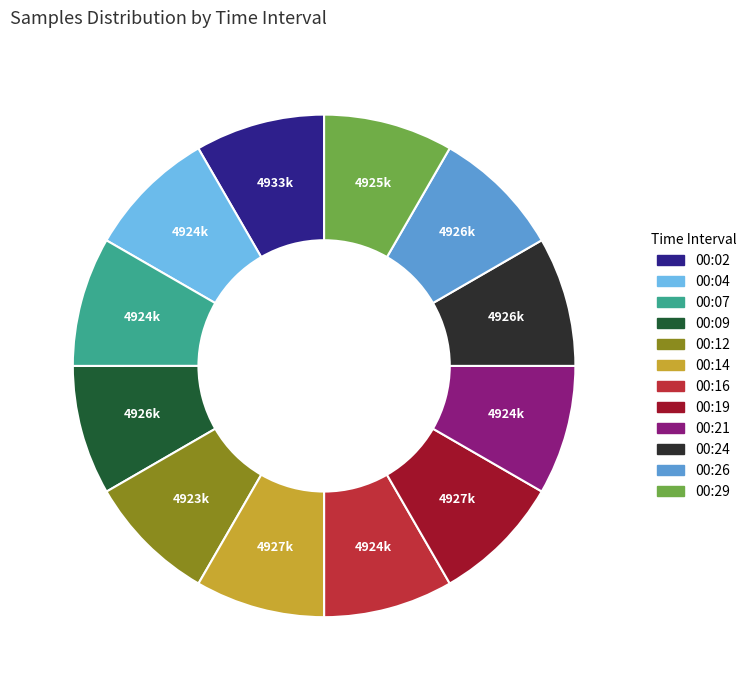

Is there a majority slice in this chart?

No